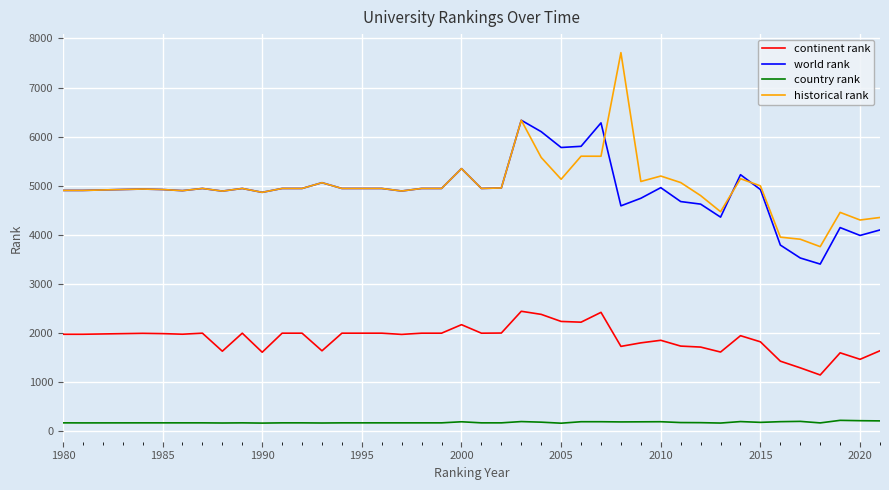

Does the chart display data point markers on the line(s)?

No